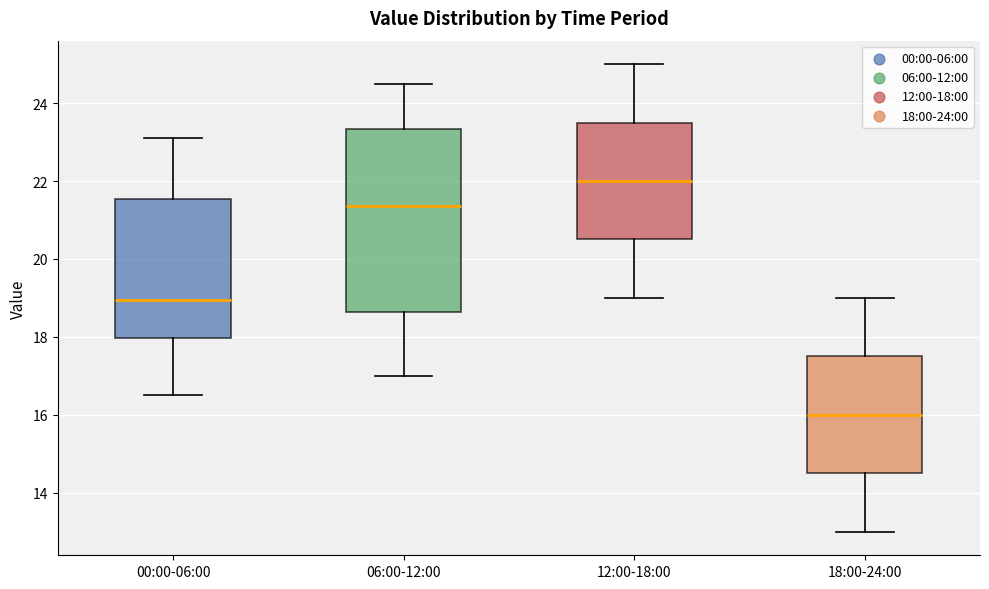

Comparing the boxes themselves (not the whiskers), which one is the tallest?

06:00-12:00